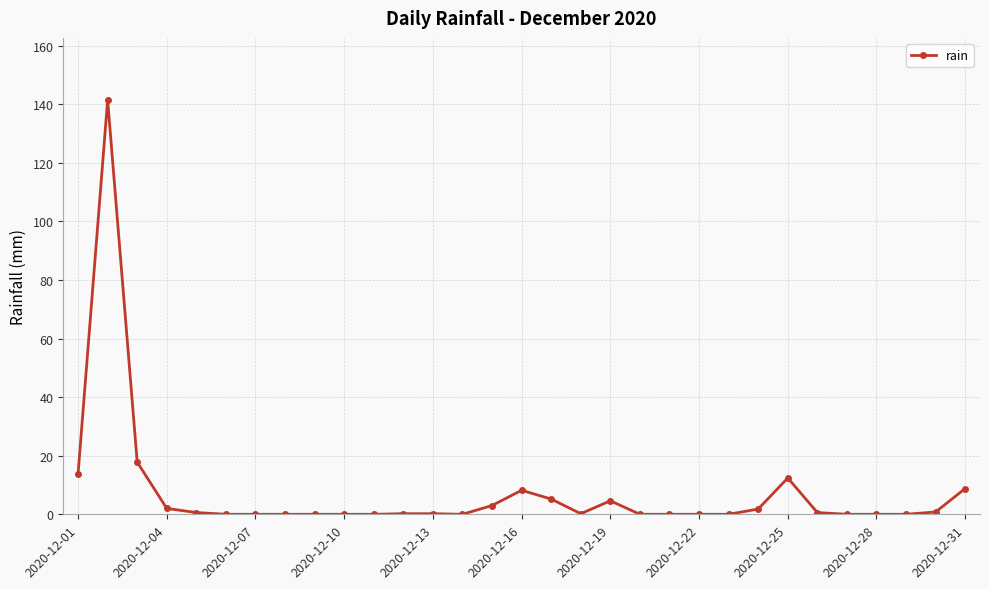

True or false: there are more than 1 points higher than both neighbors.

True